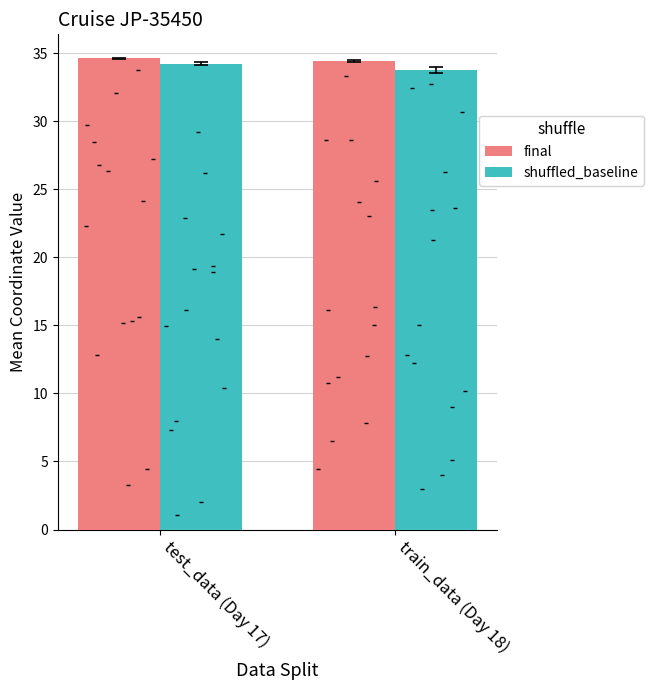

Which series has the widest spread of Y values?

shuffled_baseline